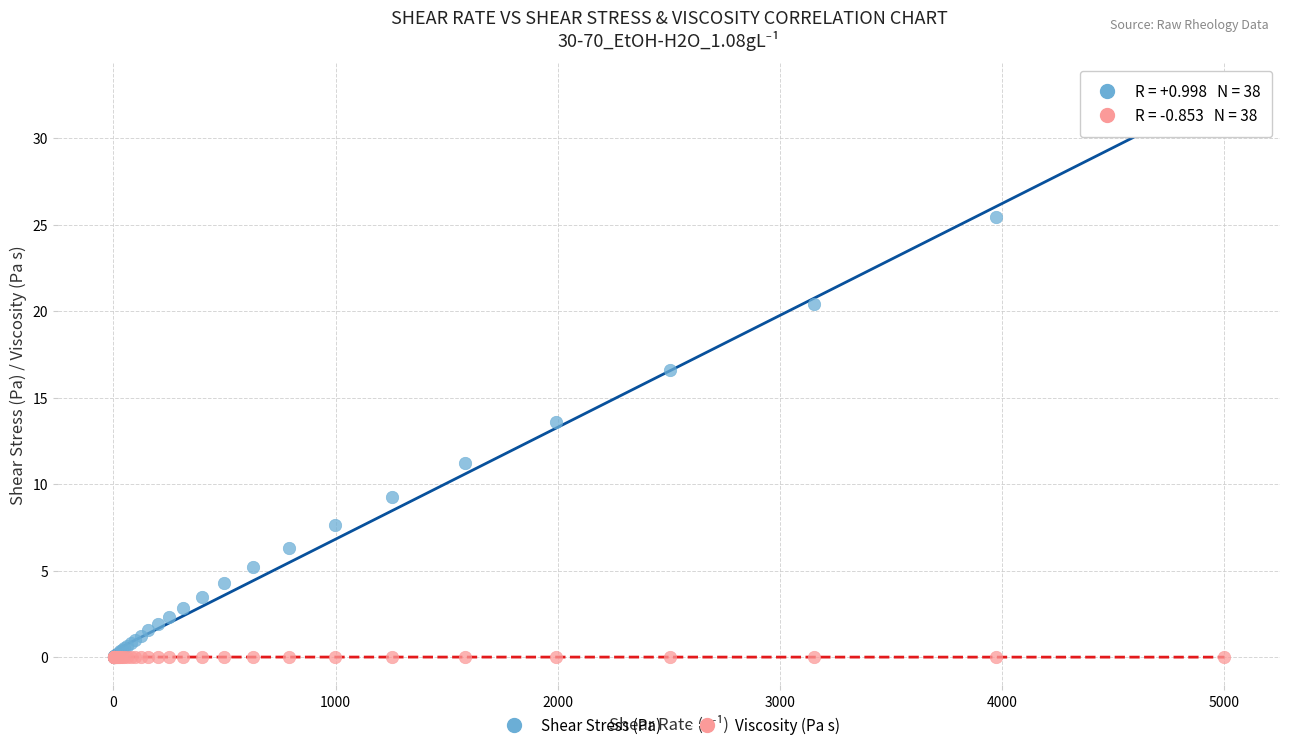

In the Shear Stress (Pa) series, what Y value is closest to 16?

16.6